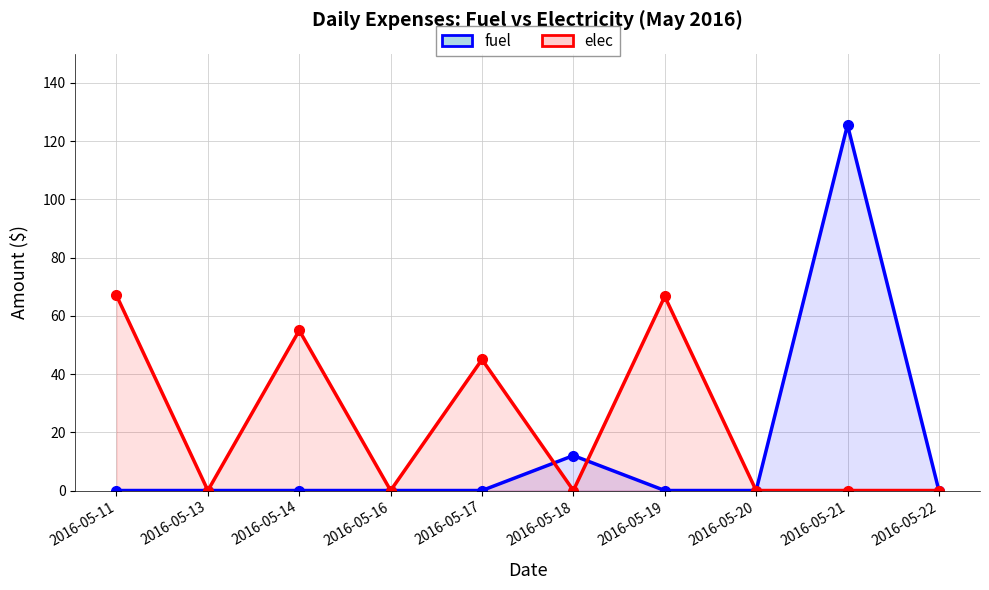

Reading right to left, what are all the values shown in this chart?

fuel: 2016-05-22=0.0	2016-05-21=125.5	2016-05-20=0.0	2016-05-19=0.0	2016-05-18=12.0	2016-05-17=0.0	2016-05-16=0.0	2016-05-14=0.0	2016-05-13=0.0	2016-05-11=0.0
elec: 2016-05-22=0.0	2016-05-21=0.0	2016-05-20=0.0	2016-05-19=66.7	2016-05-18=0.0	2016-05-17=45.0	2016-05-16=0.0	2016-05-14=55.0	2016-05-13=0.0	2016-05-11=67.0